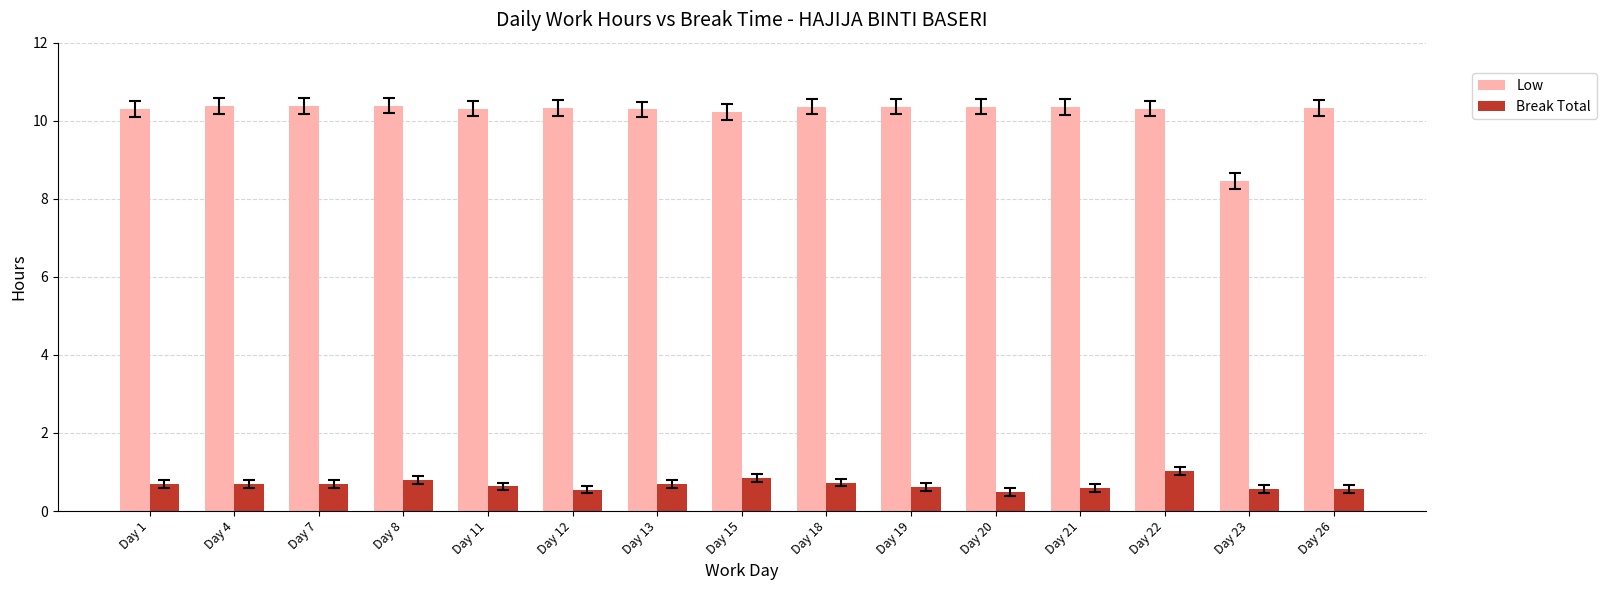

What is the value of the Break Total bar at the 9th from the left?

0.7